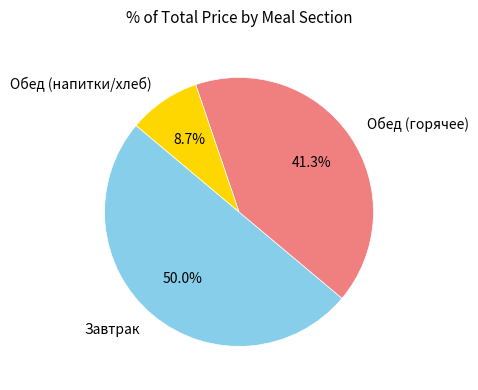

Count the number of slices in the pie.

3